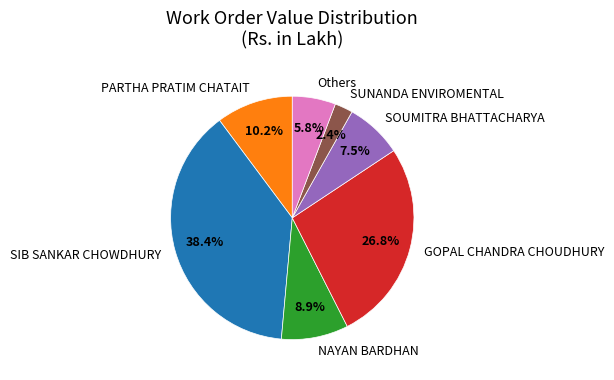

Rank the categories by value from highest to lowest.

SIB SANKAR CHOWDHURY, GOPAL CHANDRA CHOUDHURY, PARTHA PRATIM CHATAIT, NAYAN BARDHAN, SOUMITRA BHATTACHARYA, Others, SUNANDA ENVIROMENTAL